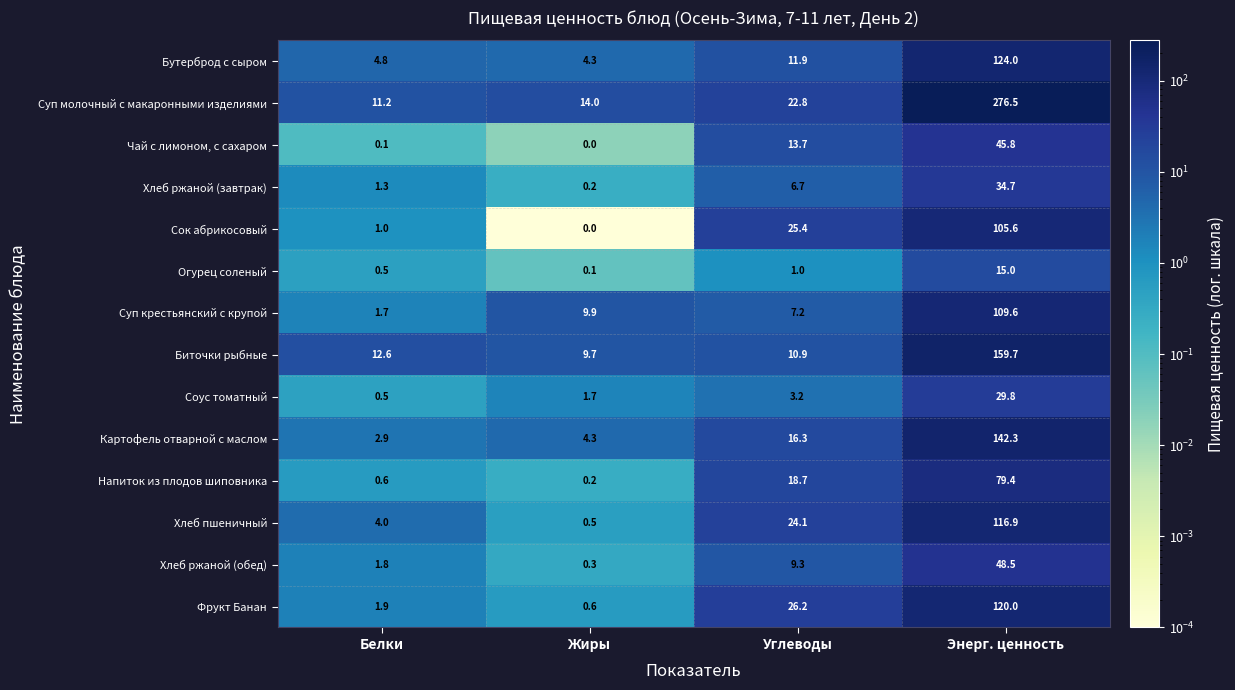

True or false: Хлеб пшеничный has a value of 27.4 at Энерг. ценность.

False